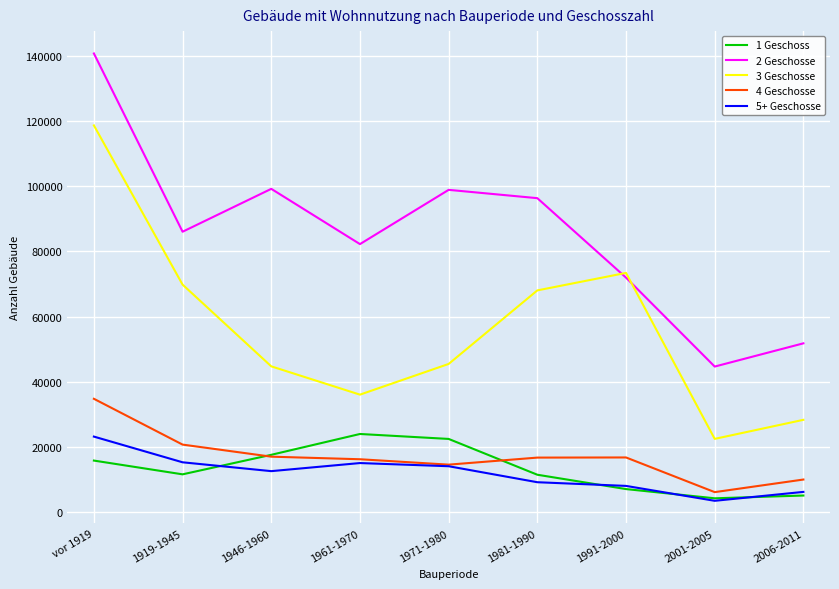

What is the sum of the 1 Geschoss values at 1991-2000 and 1919-1945?

18555